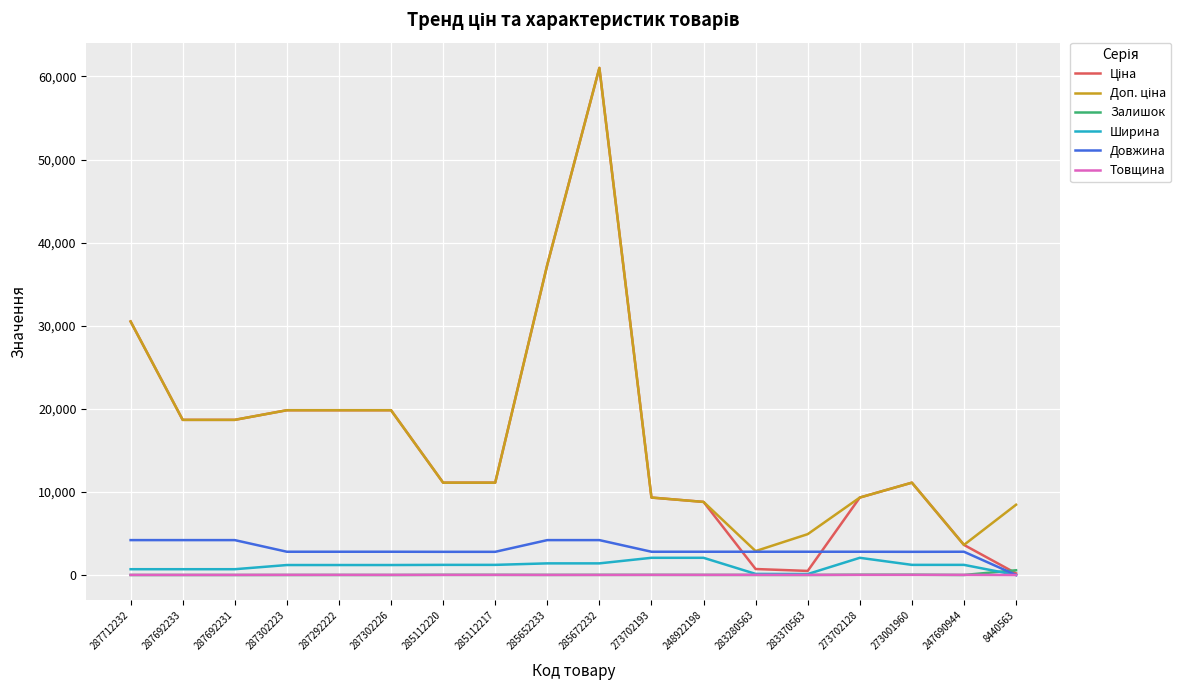

How many distinct data groups are displayed?

6